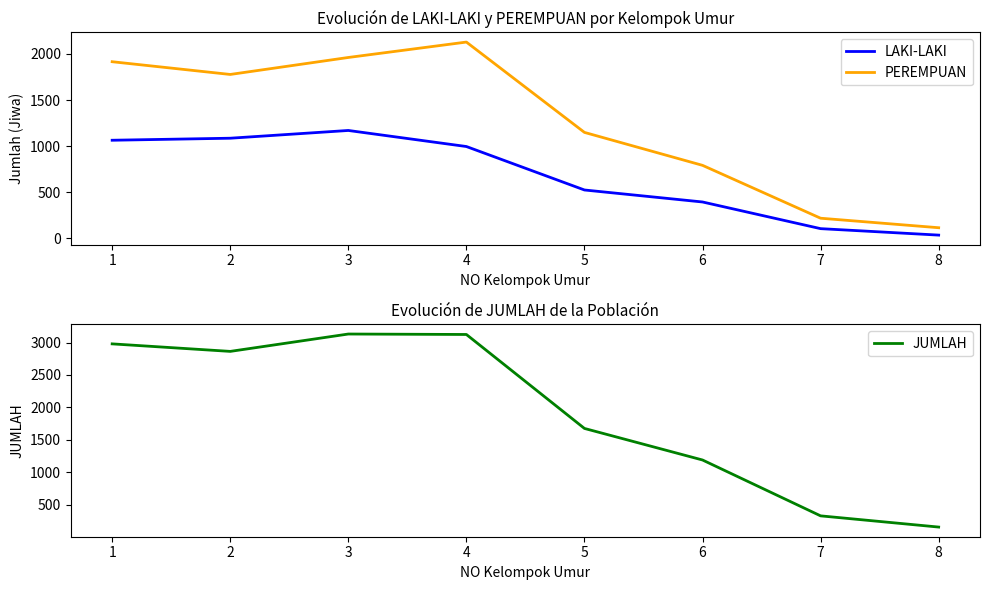

Reading left to right, extract all data points from this chart.

LAKI-LAKI: 1064	1086	1170	996	525	395	106	36
PEREMPUAN: 1915	1777	1961	2128	1149	792	219	116
JUMLAH: 2979	2863	3131	3124	1674	1187	325	152